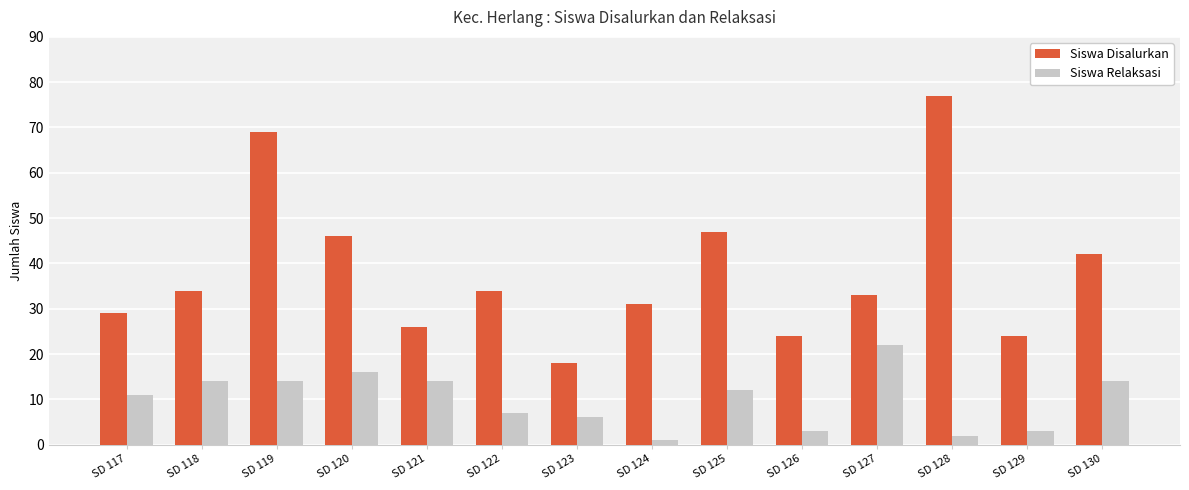

At which label does Siswa Relaksasi first exceed 12?

SD 118